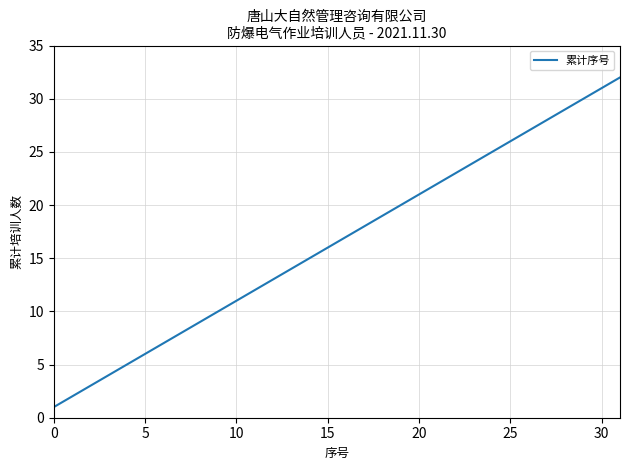

What is the greatest value displayed?

32